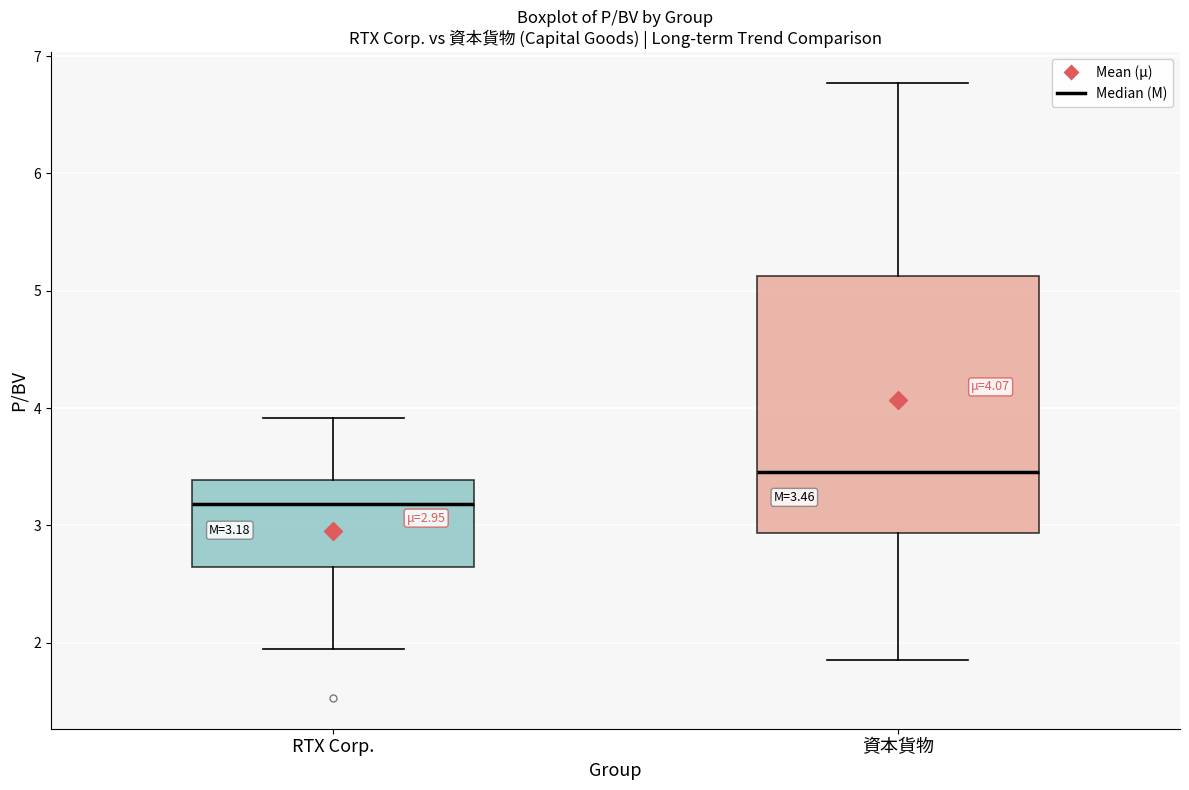

Comparing the boxes themselves (not the whiskers), which one is the tallest?

資本貨物